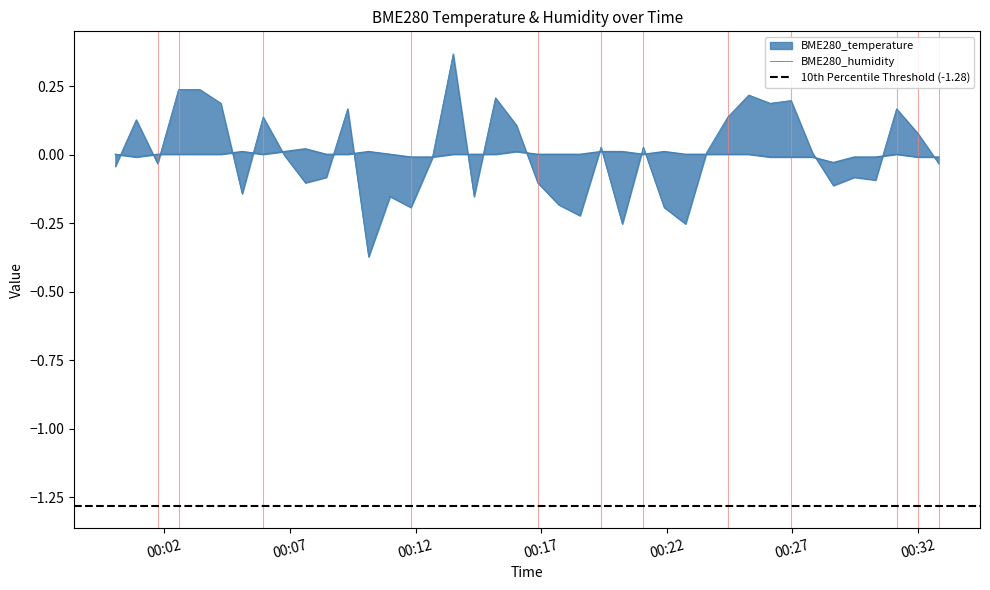

Rank the series by their maximum value, from highest to lowest.

BME280_humidity, BME280_temperature